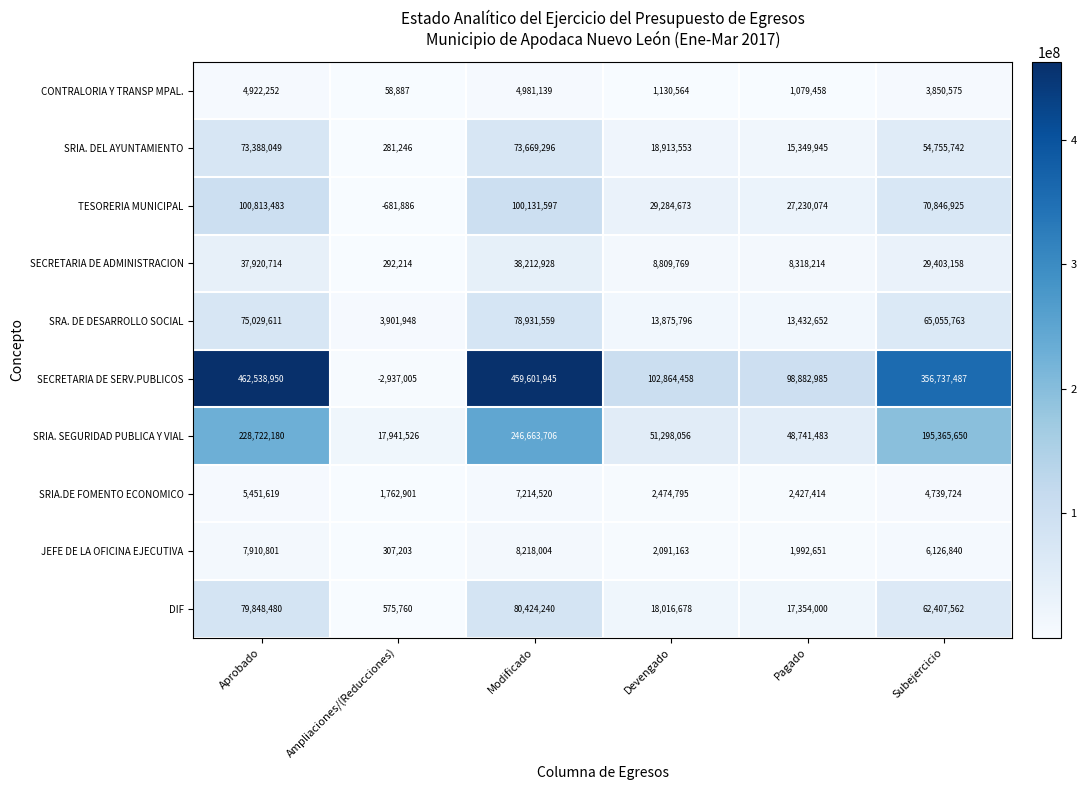

At which category is the sum across all series the highest?

Modificado